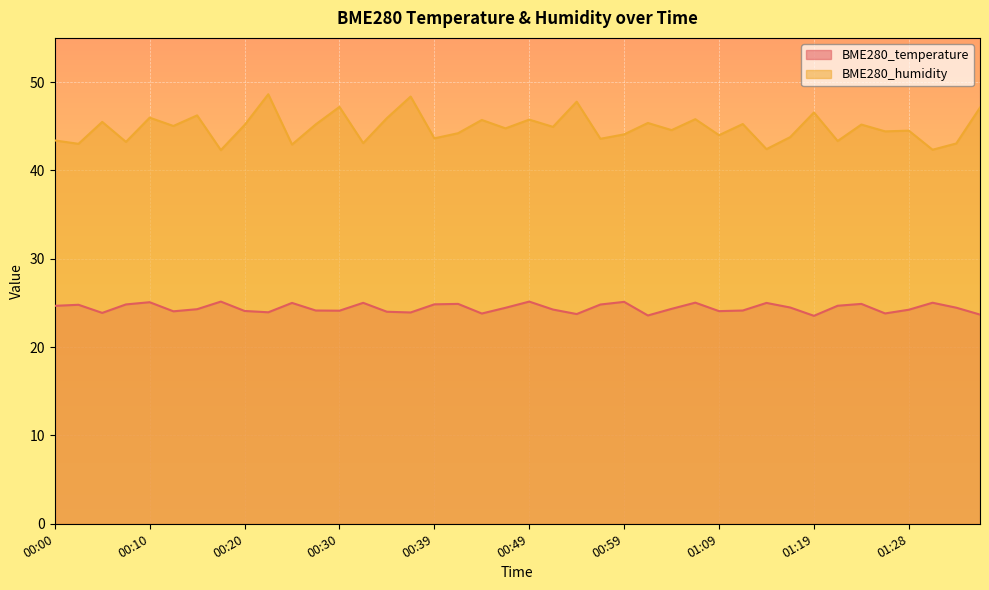

What is the spread (max minus min) of values at 00:51?

20.7